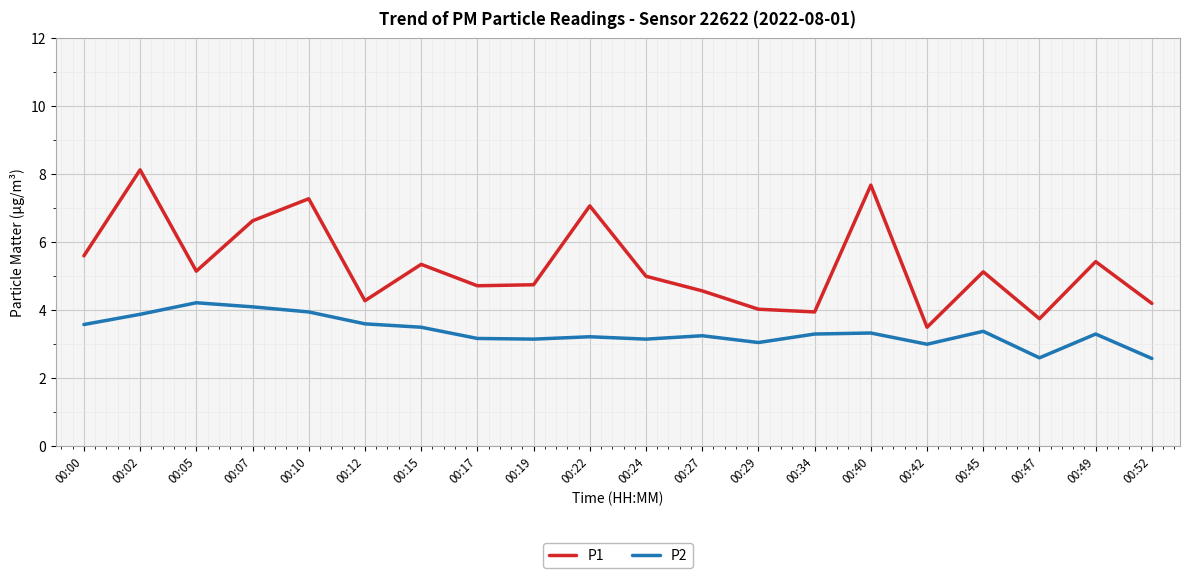

What is the highest value of the P2 series?

4.2